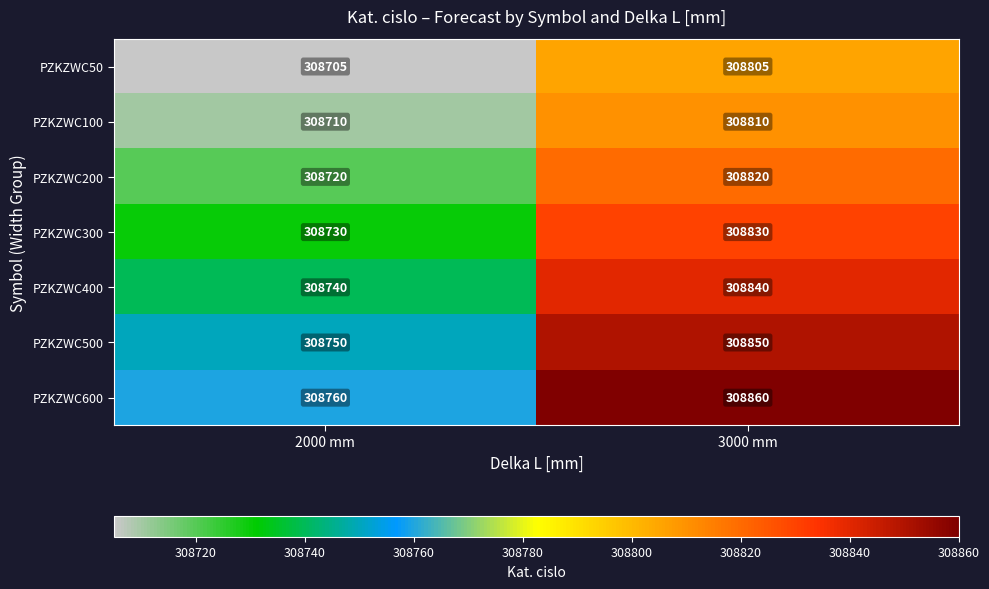

What is the difference between the maximum and minimum values in the PZKZWC50 series?

100